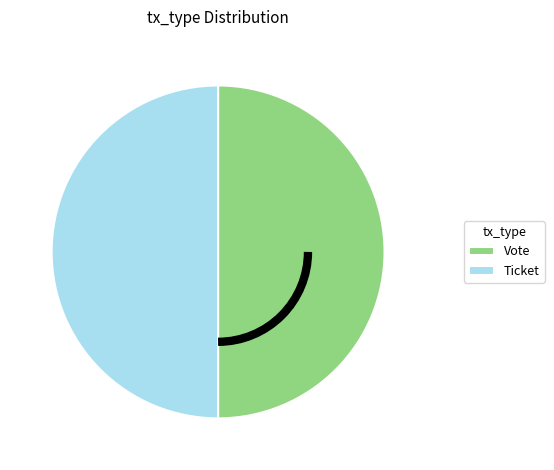

Count the number of slices in the pie.

2